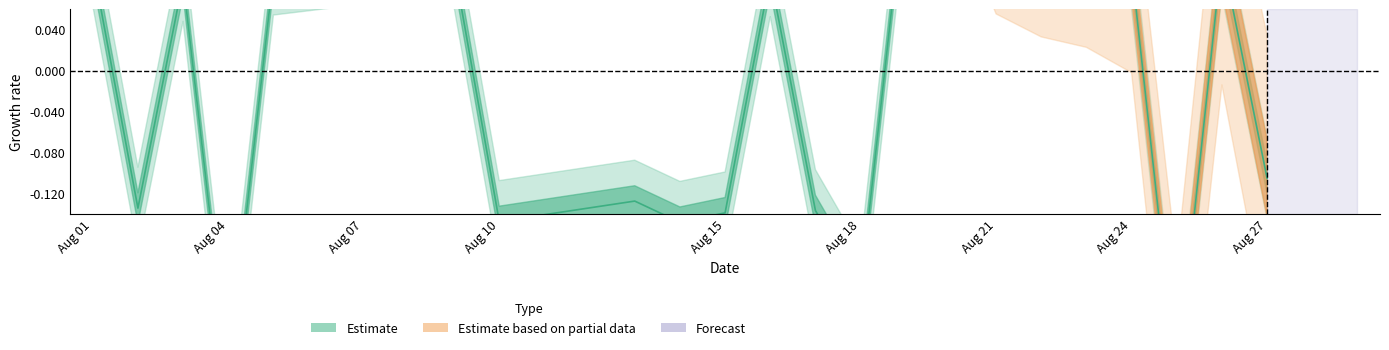

List the labels in order of value, largest first.

20, 19, 21, 26, 23, 22, 7, 1, 8, 9, 24, 6, 5, 16, 3, 27, 13, 2, 17, 15, 10, 14, 18, 4, 25